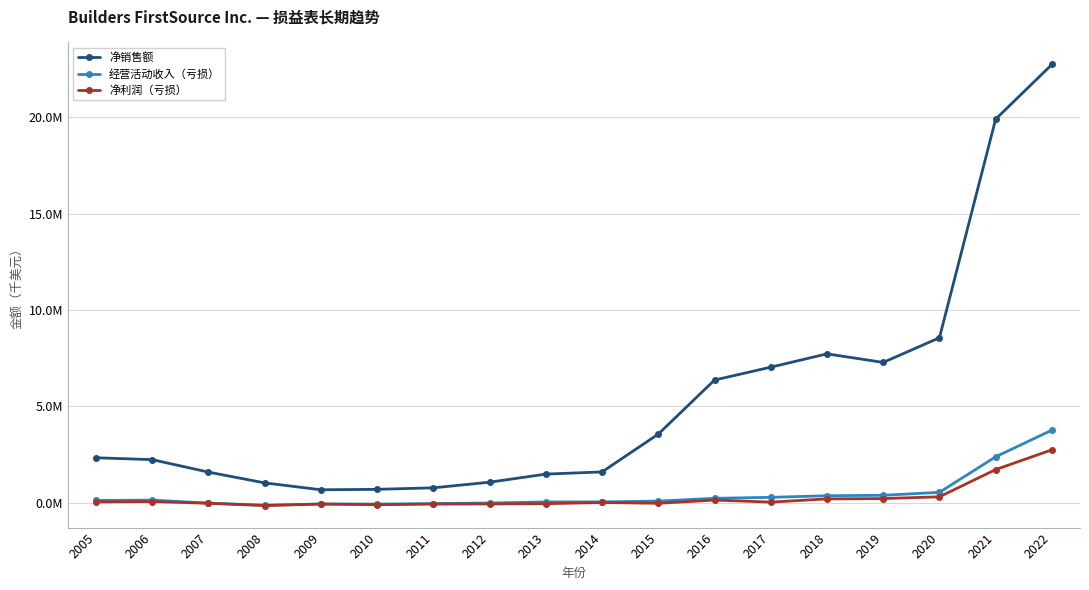

What are all the series names shown in the legend?

净销售额, 经营活动收入（亏损）, 净利润（亏损）